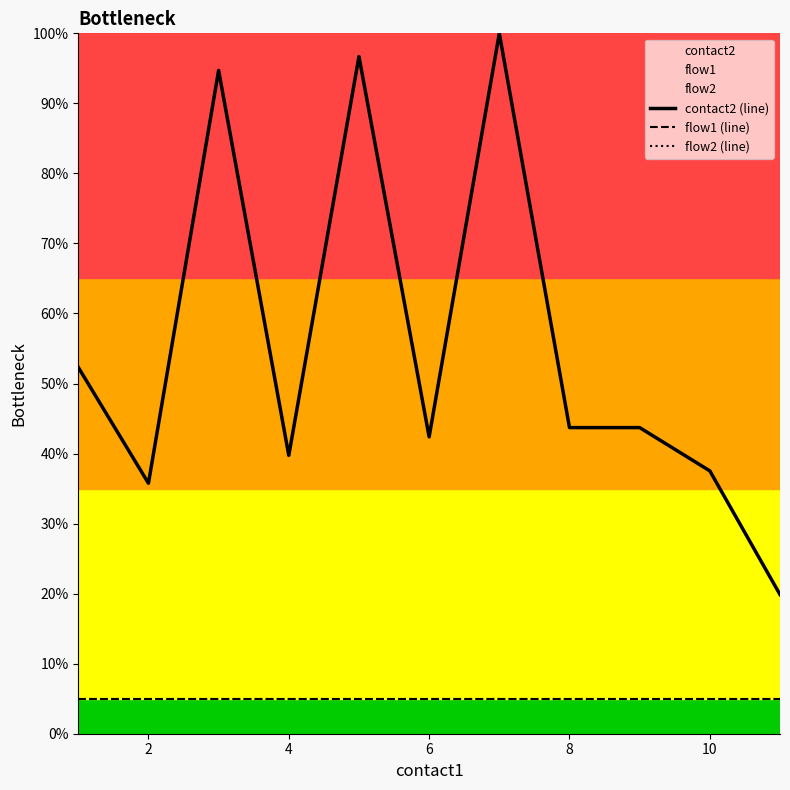

What is the average value of the contact2 (line) series?

55.1